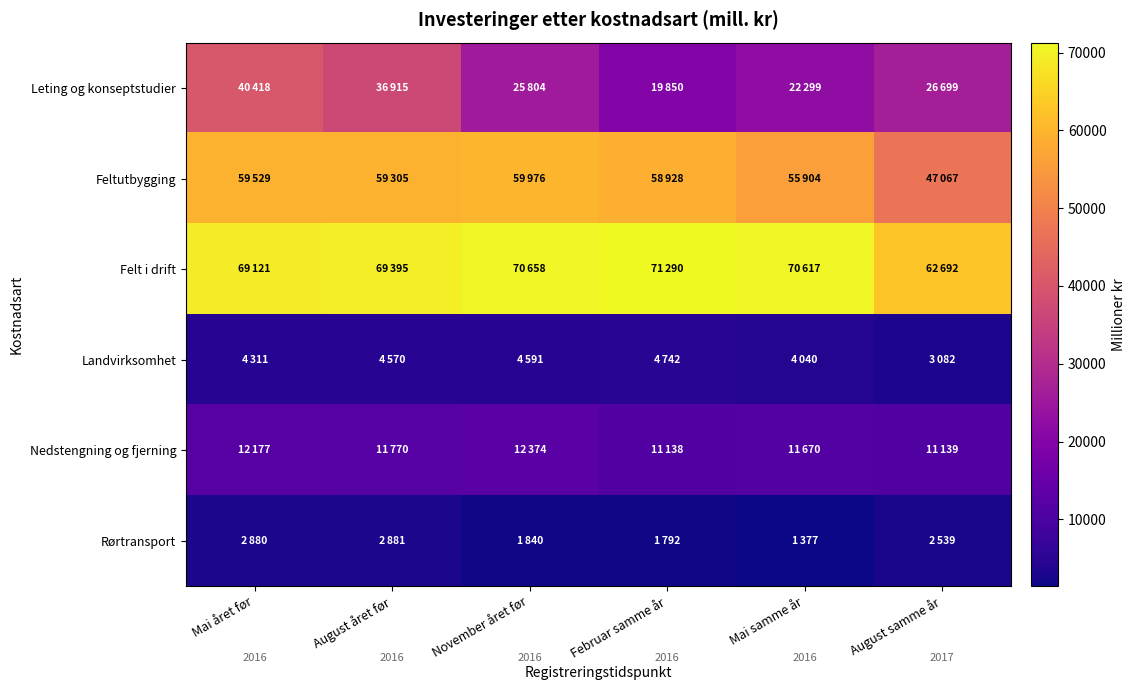

At which label is Landvirksomhet closest to 3912?

Mai samme år